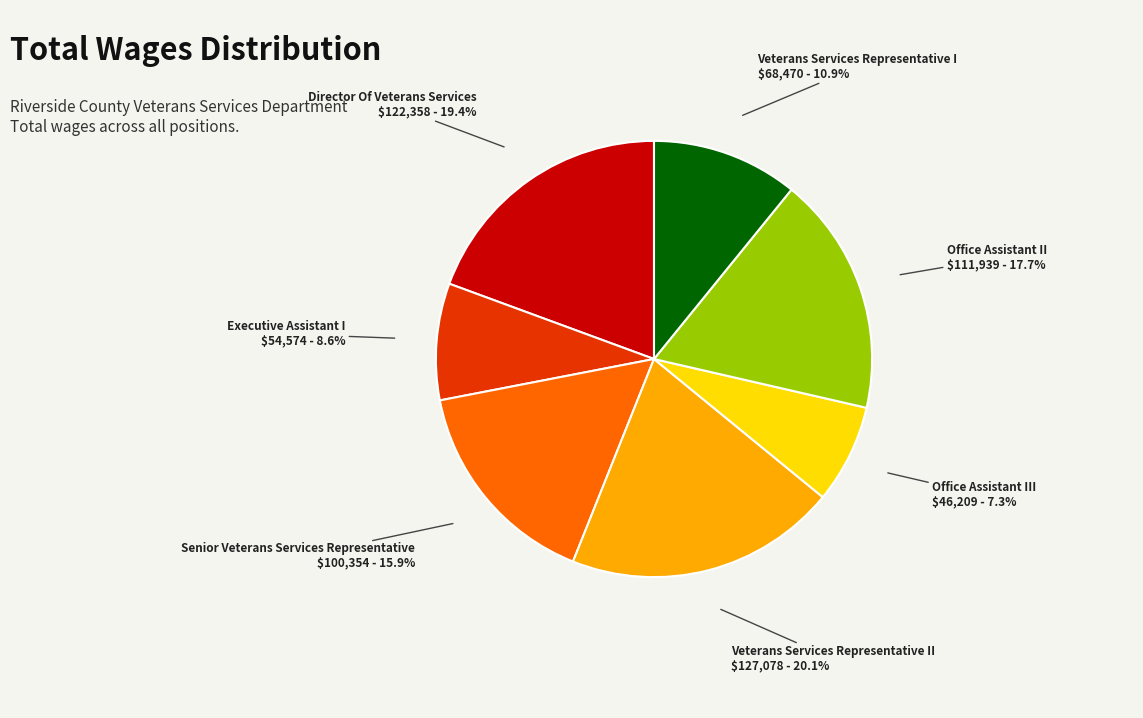

What is the ratio of the value at Executive Assistant I to the value at Senior Veterans Services Representative?

0.5